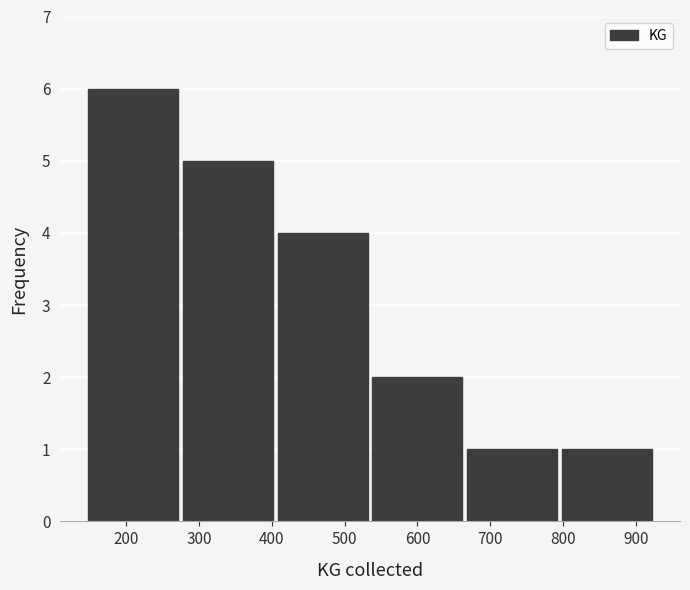

Reading left to right, list every bar in this chart as the range it spans on the x-axis followed by its height. Neither the bar edges nor the heights are printed on the chart, so give them approximately, as read against the axes.

145 to 275: 6
275 to 405: 5
405 to 535: 4
535 to 665: 2
665 to 795: 1
795 to 925: 1